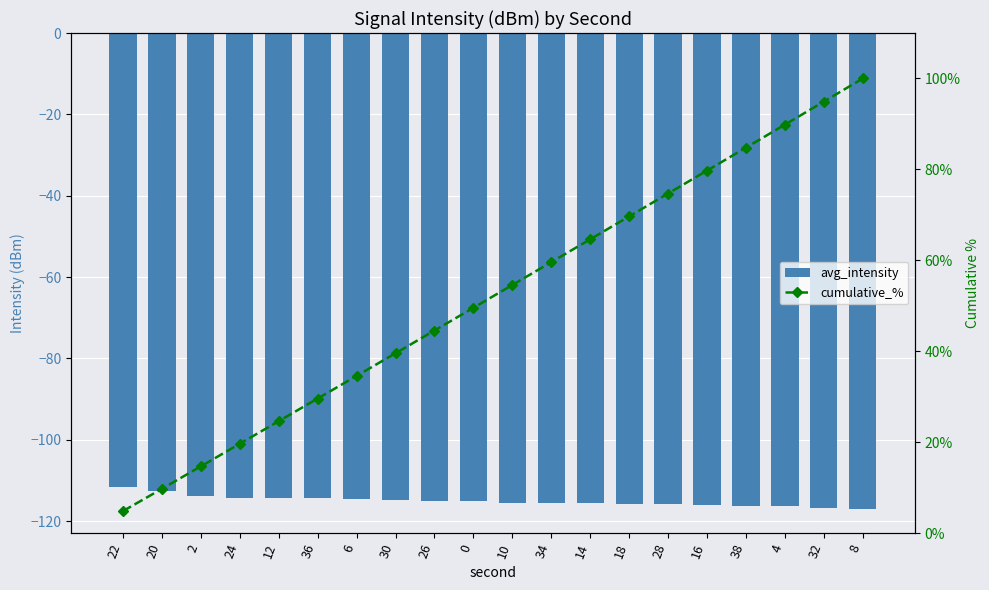

Which series has the largest total across all categories?

cumulative_%